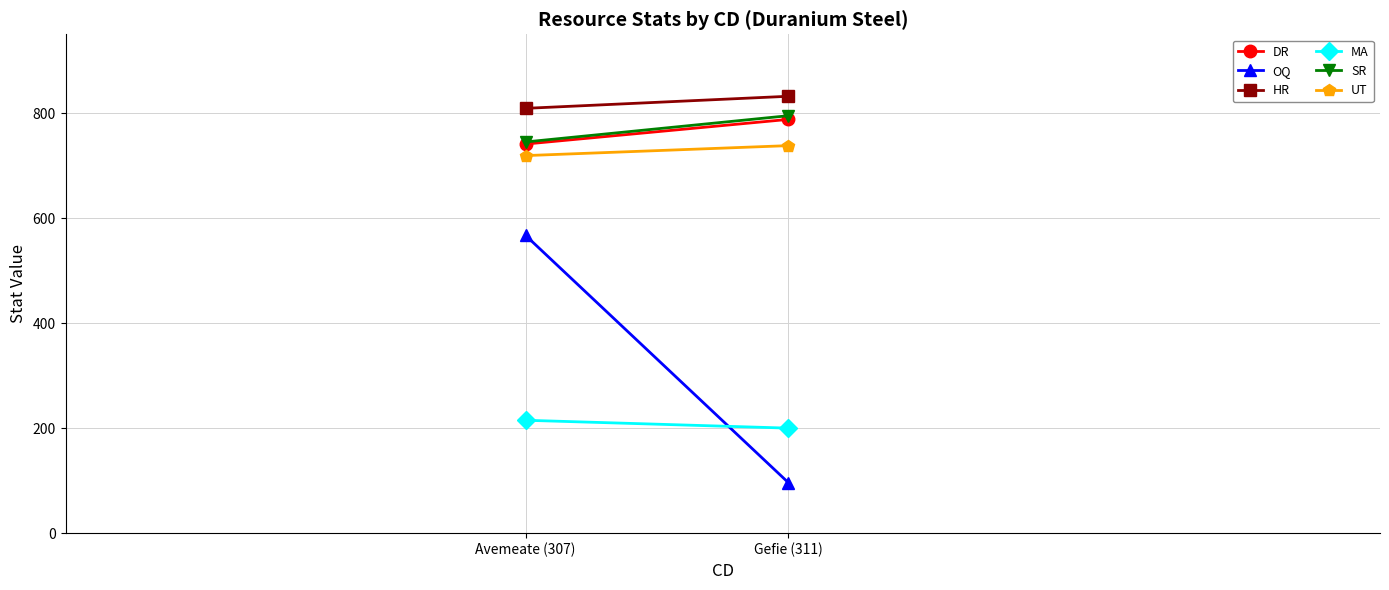

What position from the left is Gefie (311)?

2